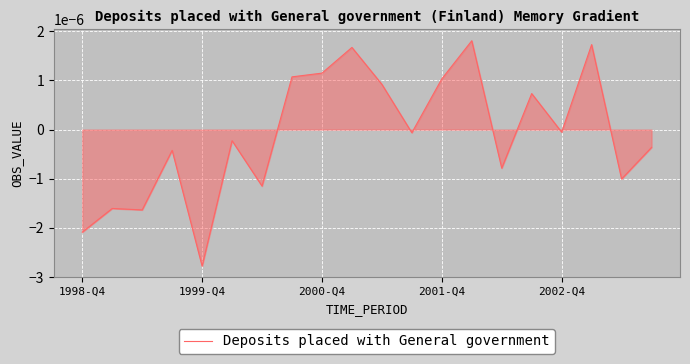

Does the chart have visible grid lines?

Yes